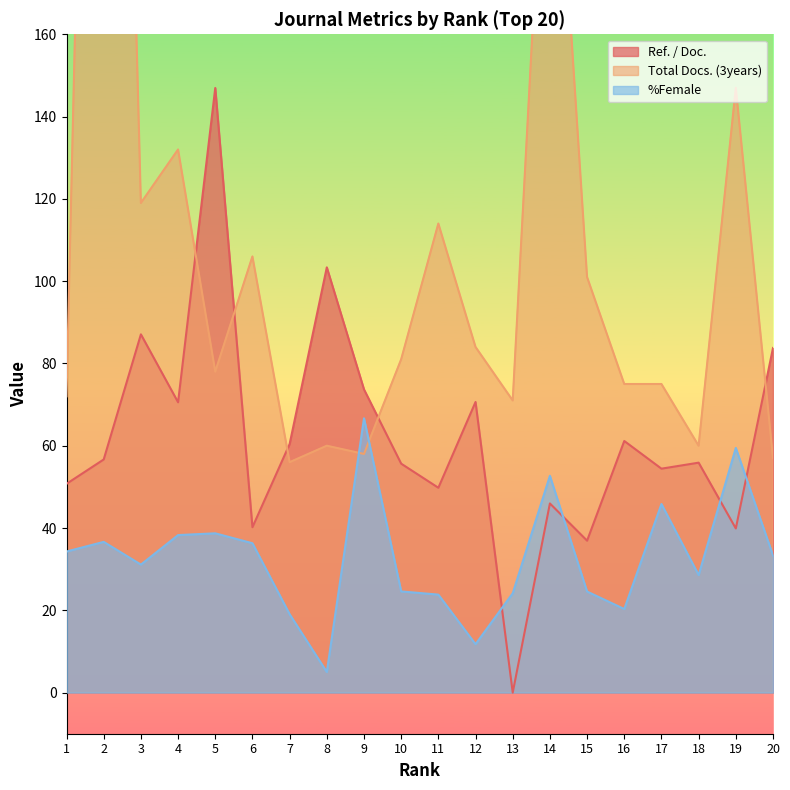

Between which two adjacent categories do %Female and Total Docs. (3years) first intersect?

8 and 9